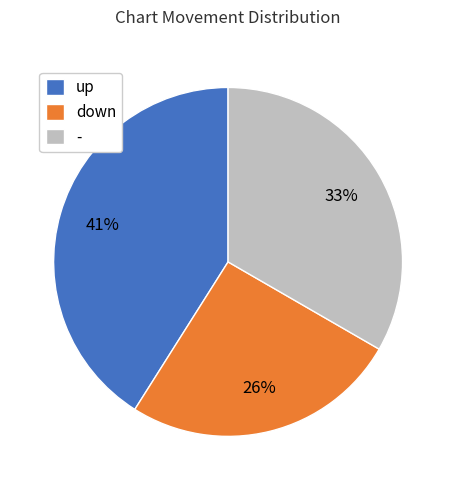

Approximately how many times larger is the value at down compared to -?

0.8